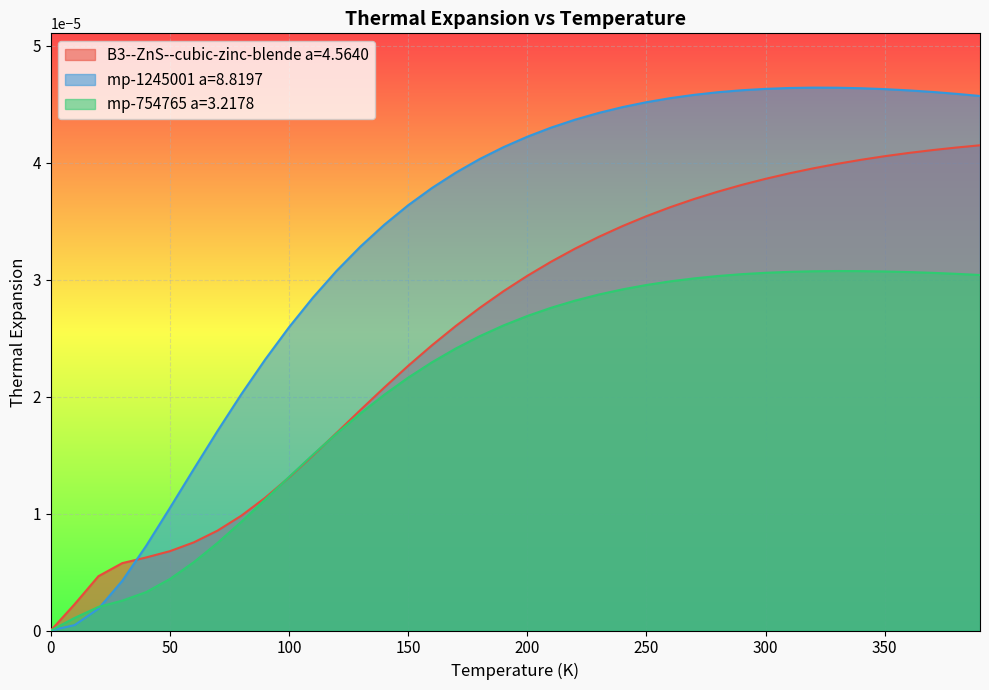

List the series in order of their overall mean, highest first.

mp-1245001 a=8.8197, B3--ZnS--cubic-zinc-blende a=4.5640, mp-754765 a=3.2178